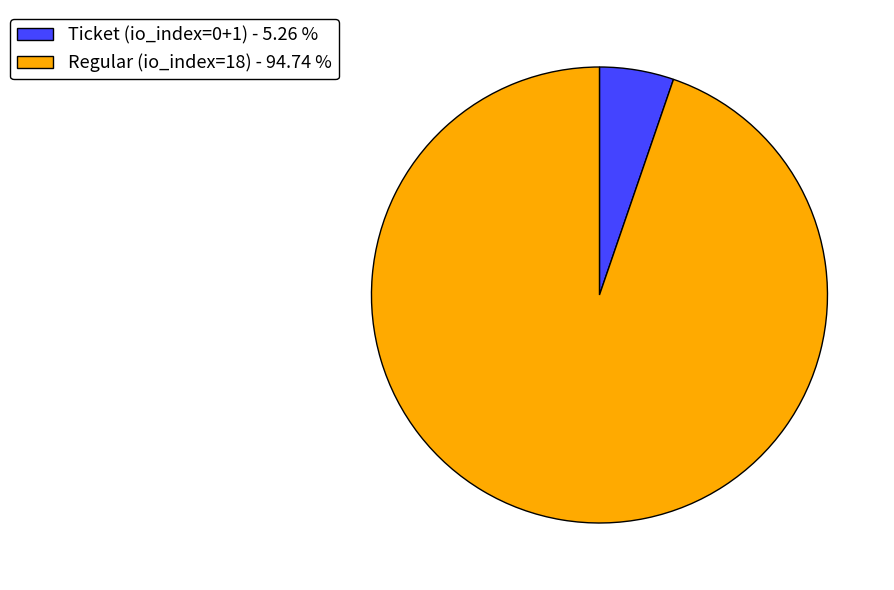

Is the sum of Ticket (io_index=0+1) - 5.26 % and Regular (io_index=18) - 94.74 % greater than half?

Yes